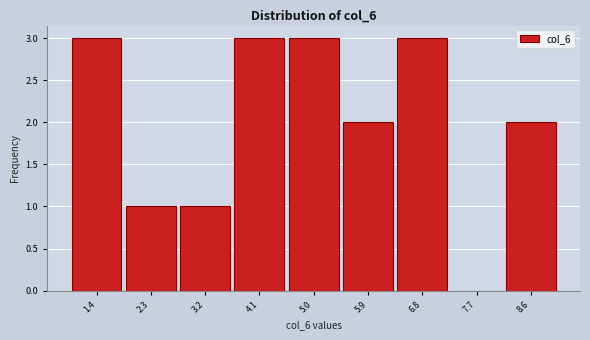

Reading left to right, transcribe this chart: for each bar, give the range it covers on the x-axis and its height. Neither the bar edges nor the heights are printed on the chart, so give them approximately, as read against the axes.

1.0 to 1.9: 3
1.9 to 2.8: 1
2.8 to 3.7: 1
3.7 to 4.6: 3
4.6 to 5.4: 3
5.4 to 6.3: 2
6.3 to 7.2: 3
7.2 to 8.1: 0
8.1 to 9.0: 2